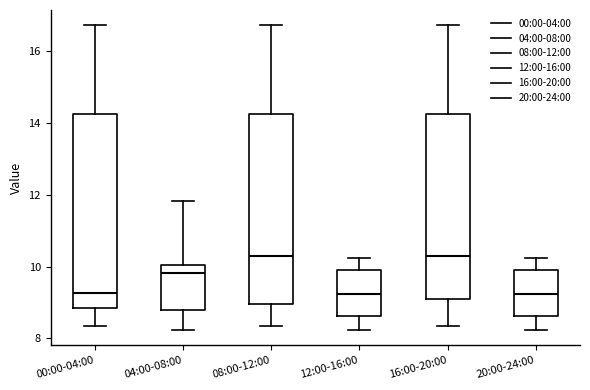

Where does the median line of the box for 08:00-12:00 sit on the y-axis? The values are not printed on the chart, so give them approximately, as read against the axis.

10.4